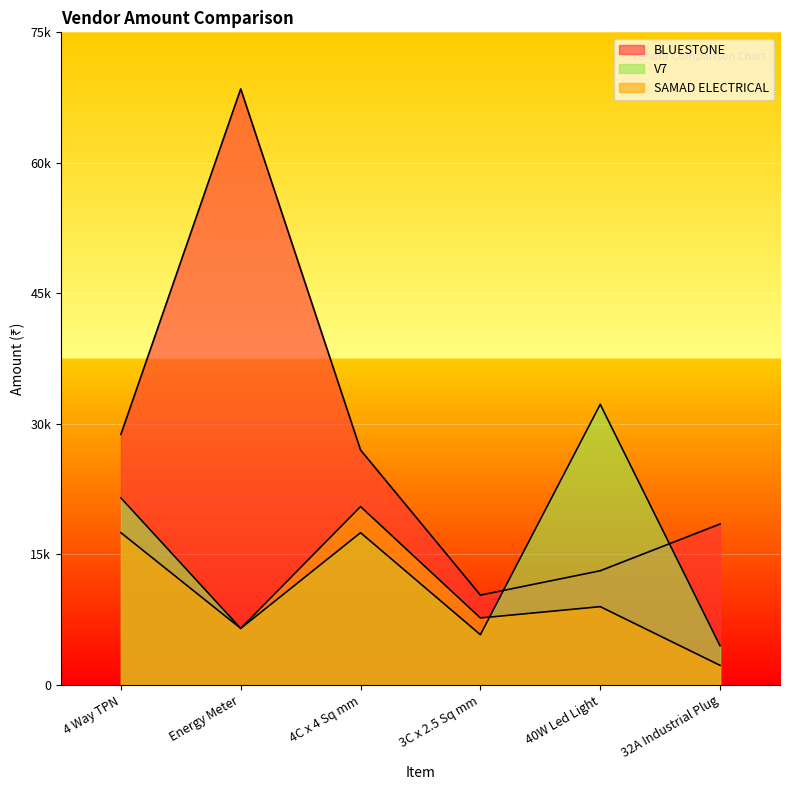

At which category is the sum across all series the highest?

Energy Meter